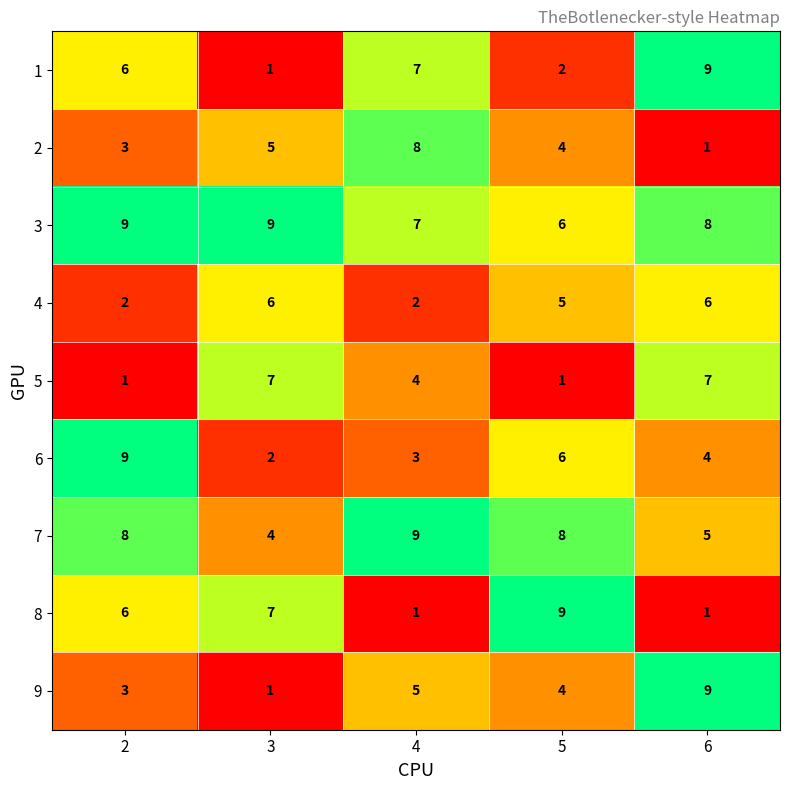

What is the spread (max minus min) of values at 5?

8